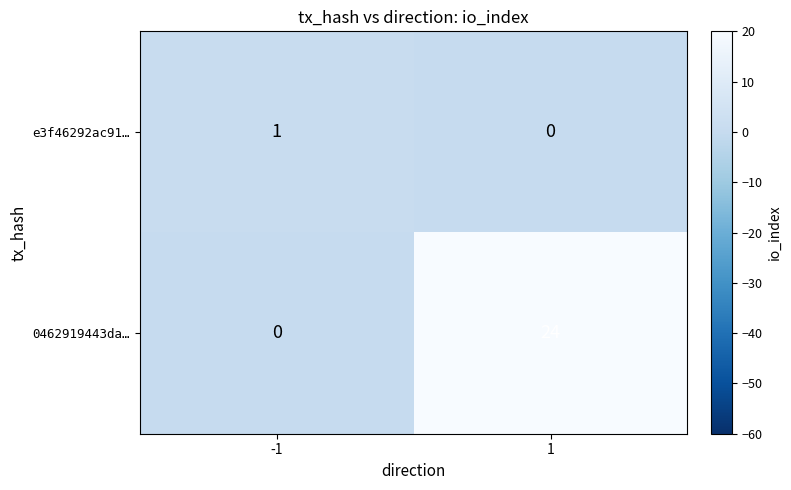

Rank the categories by e3f46292ac91… value from highest to lowest.

-1, 1